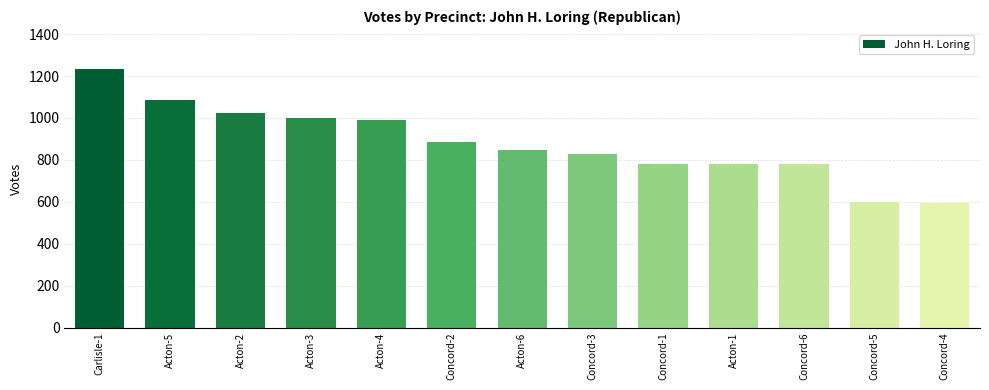

What value does the data have at Concord-2, to the nearest 10?

880